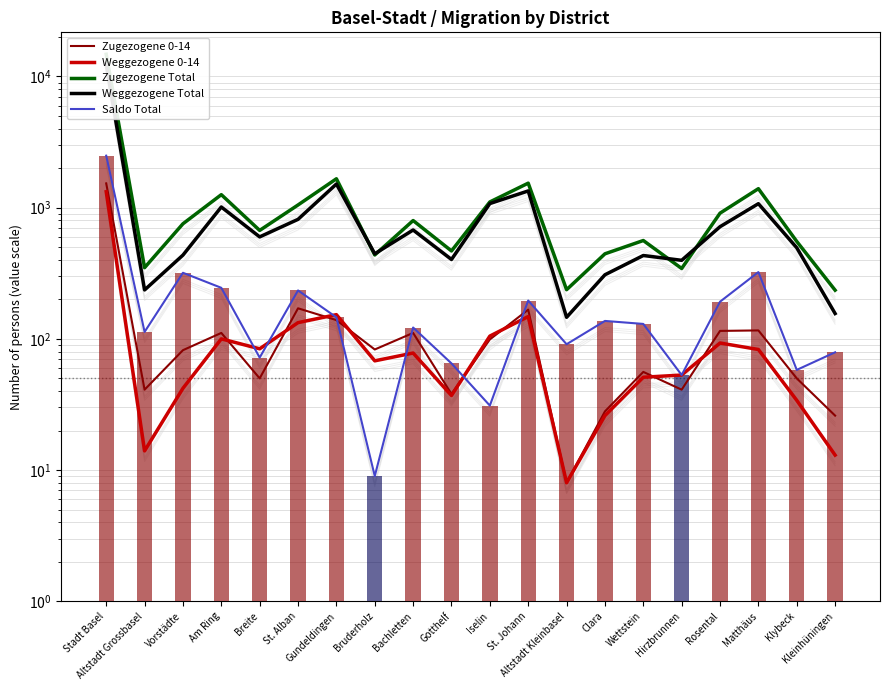

The Zugezogene Total series shows 445 at Clara. True or false?

True